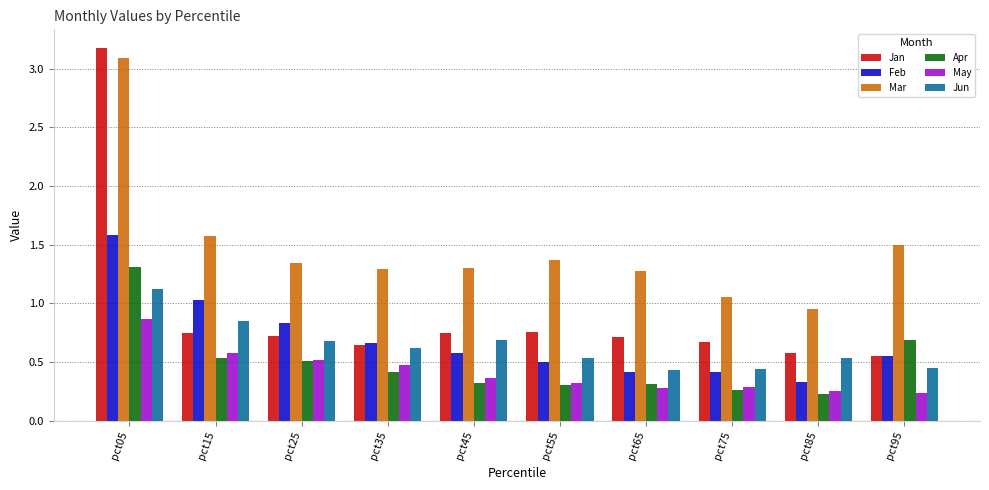

What is the total value across all series at pct05?

11.2